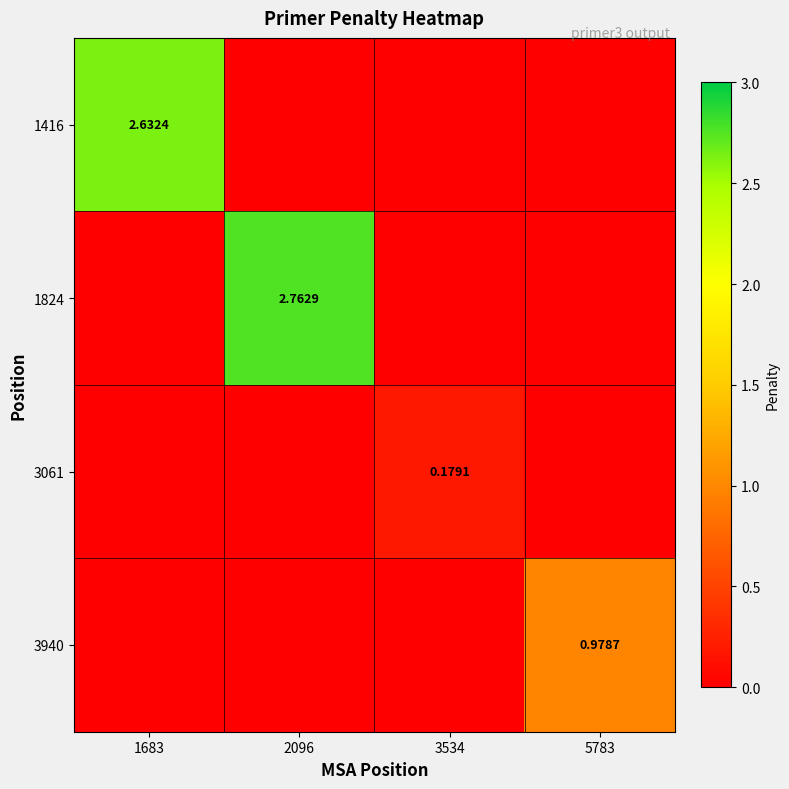

What is the average value of the 1824 series?

0.7